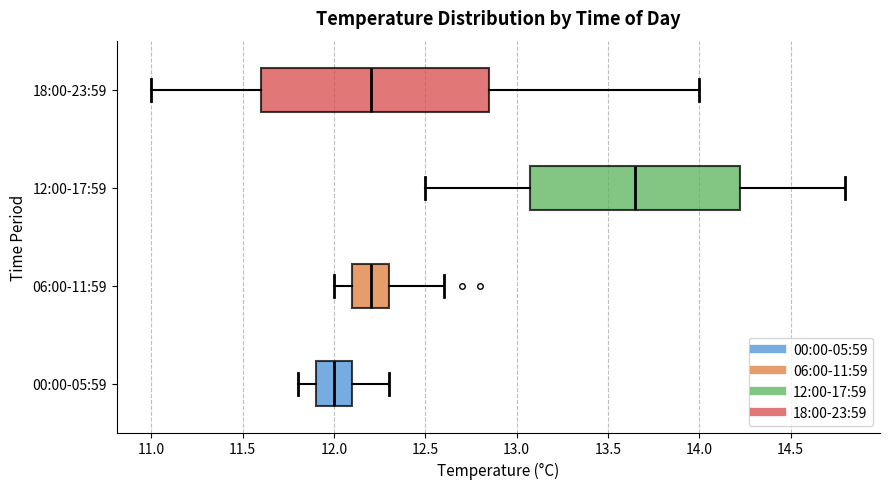

Reading bottom to top, transcribe this box plot: for each box, give where its median line is, the range the box spans, and where its two whiskers end, as read against the x-axis. The values are not printed on the chart, so give them approximately, as read against the axis.

00:00-05:59: median 12.00, box 11.90 to 12.10, whiskers 11.80 to 12.30
06:00-11:59: median 12.20, box 12.10 to 12.30, whiskers 12.00 to 12.60
12:00-17:59: median 13.65, box 13.10 to 14.25, whiskers 12.50 to 14.80
18:00-23:59: median 12.20, box 11.60 to 12.85, whiskers 11.00 to 14.00